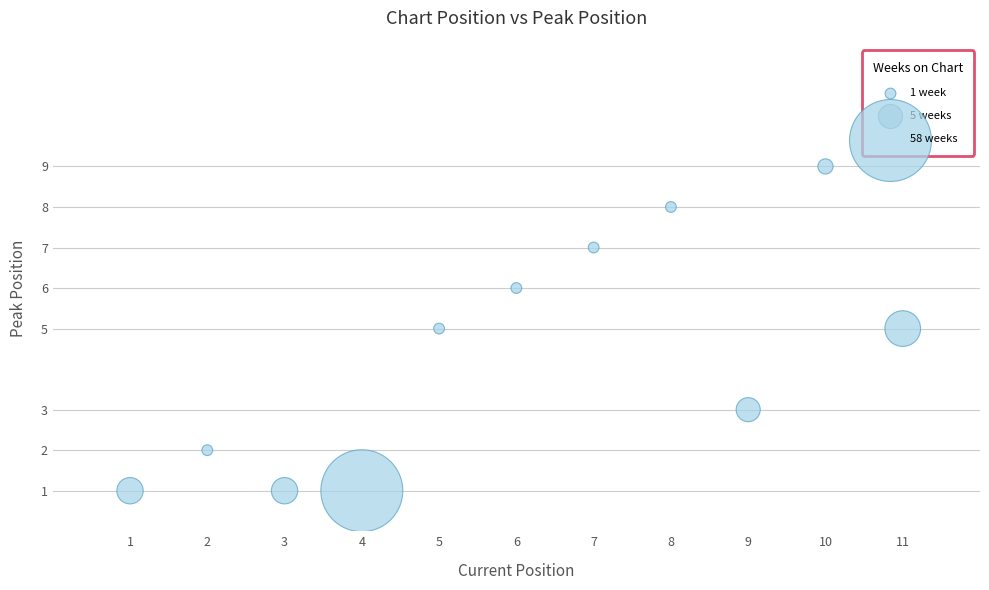

What is the average Y value?

4